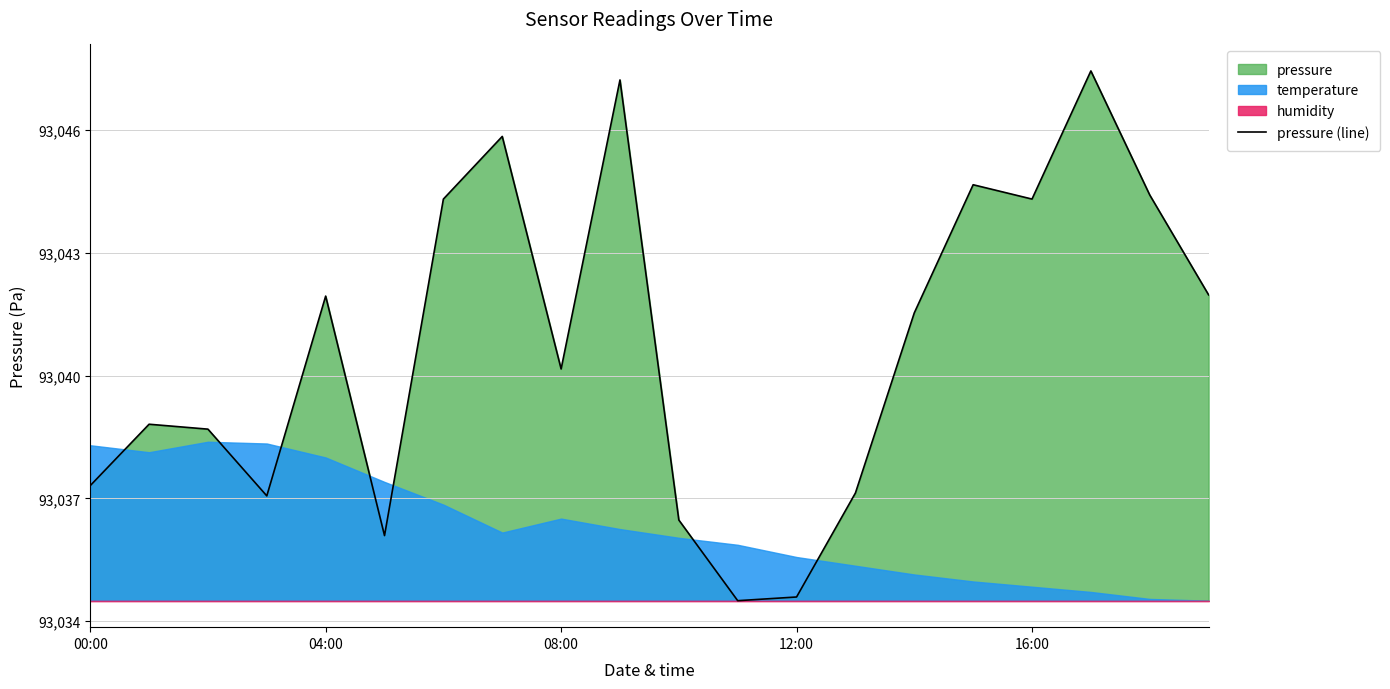

What is the sum of the values at 15 and 17?

186092.1